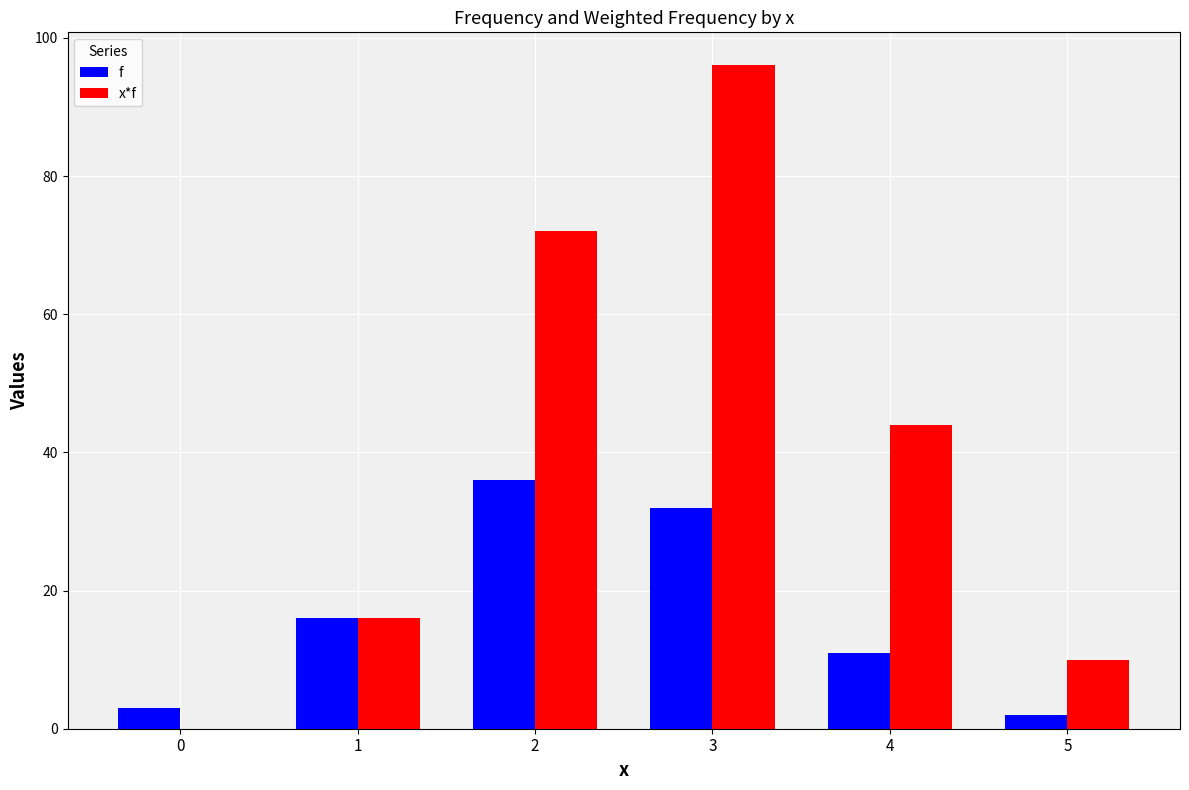

How many categories are shown in the chart?

6